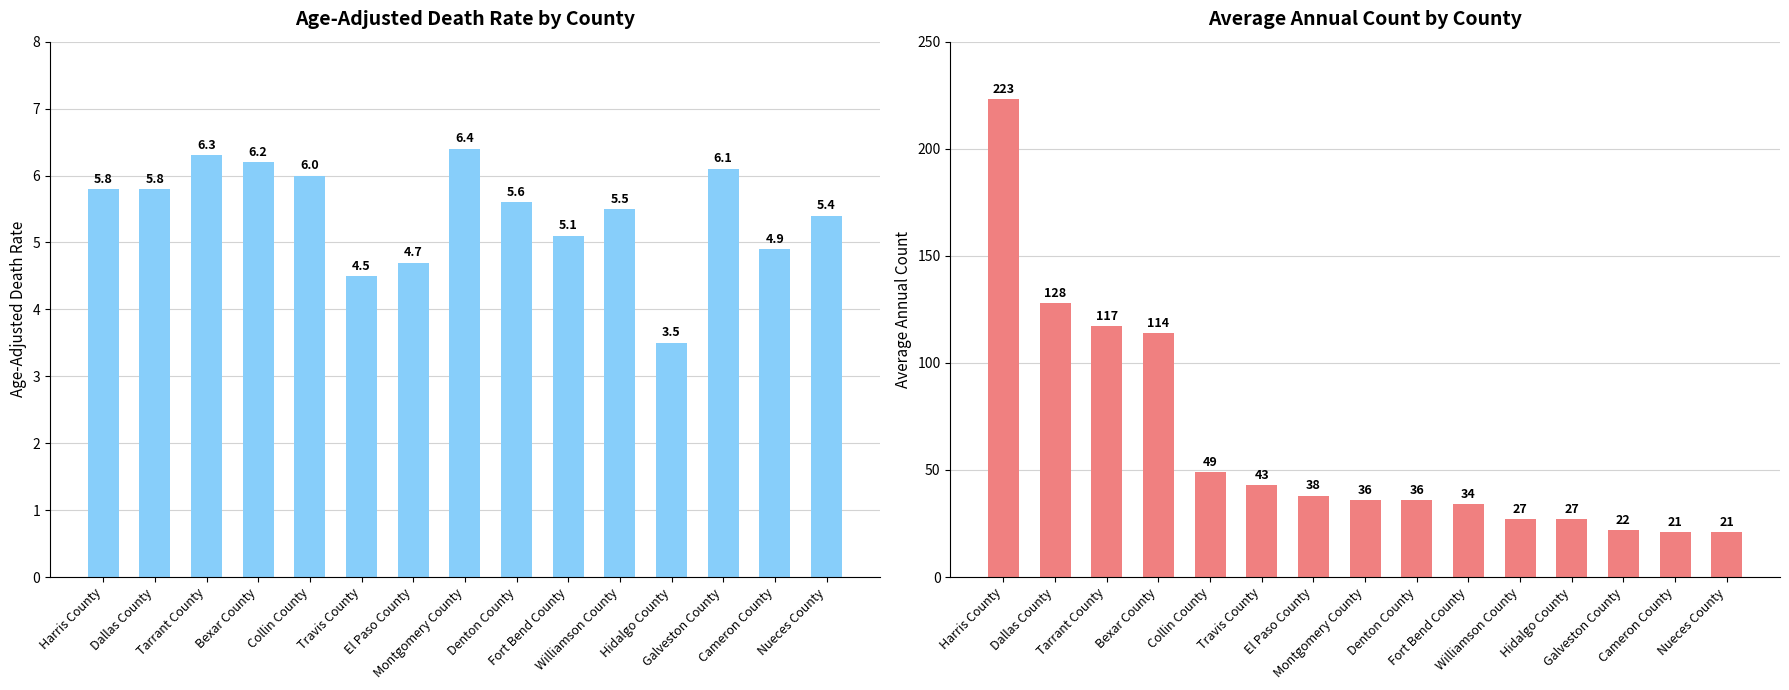

What is the difference between the highest and lowest values at Collin County?

43.0